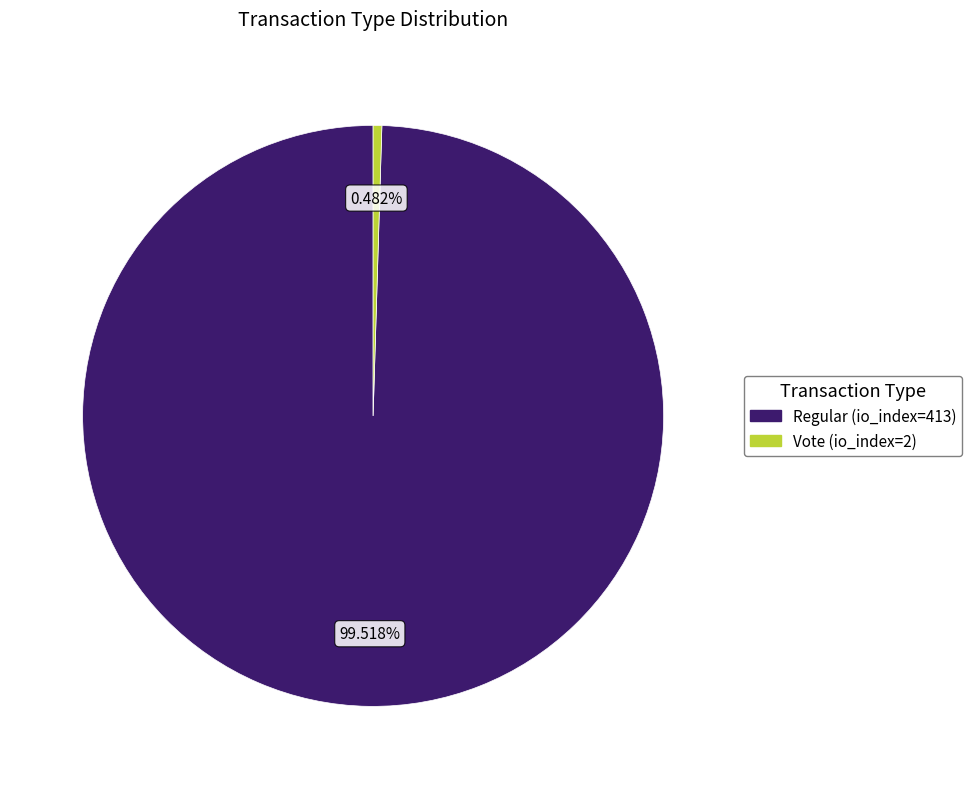

The Regular (io_index=413) slice represents 91% of the pie. True or false?

False